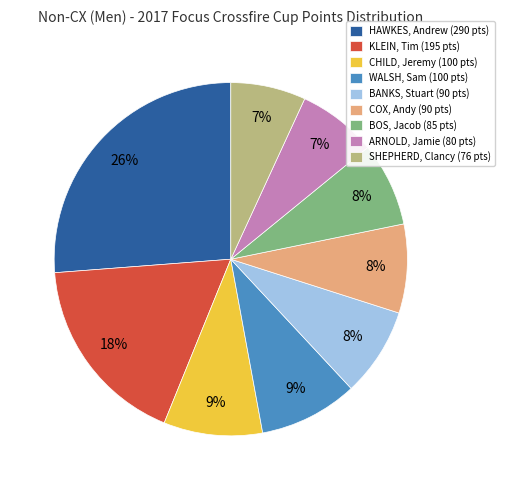

Is there any slice that represents more than half of the pie?

No